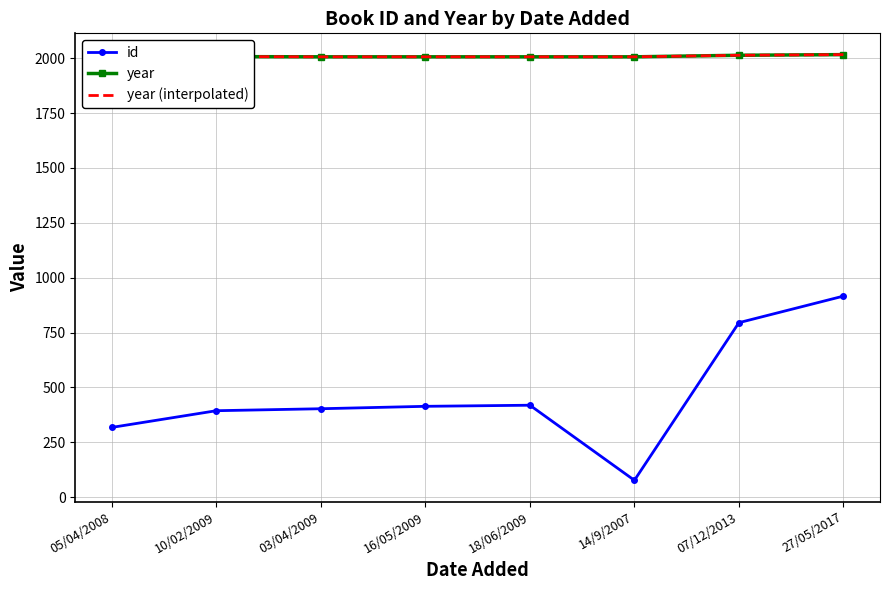

Which series has the largest range (max minus min)?

id